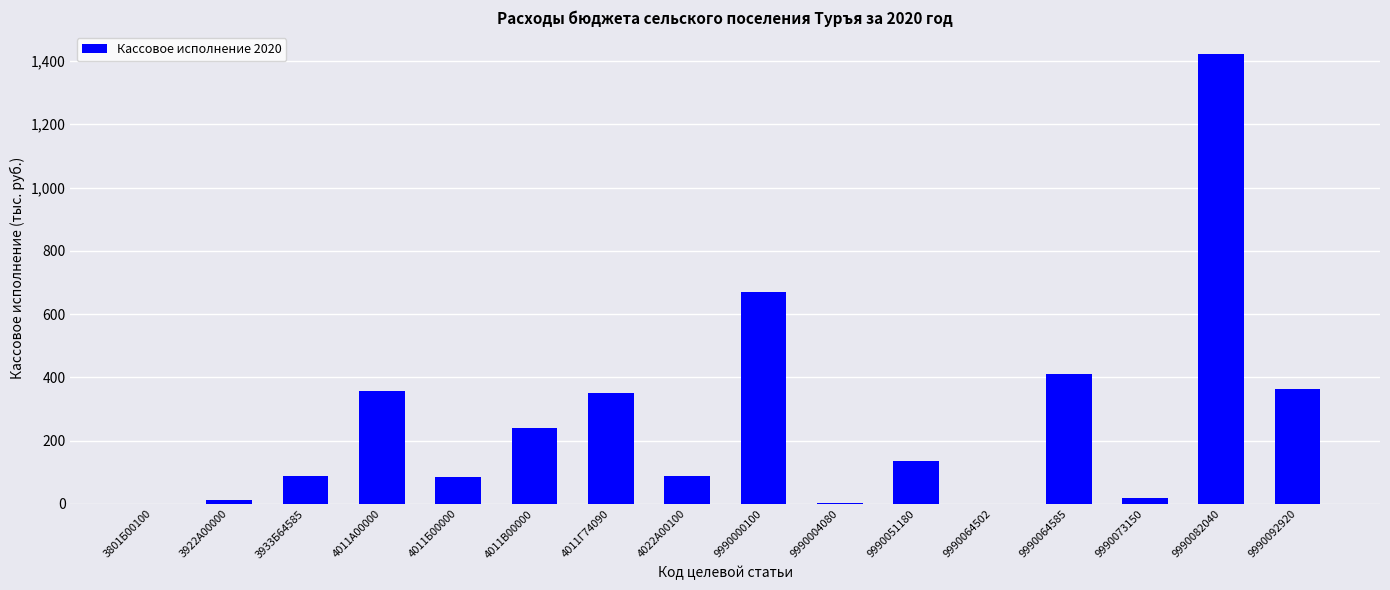

What is the sum of all values?

4238.3